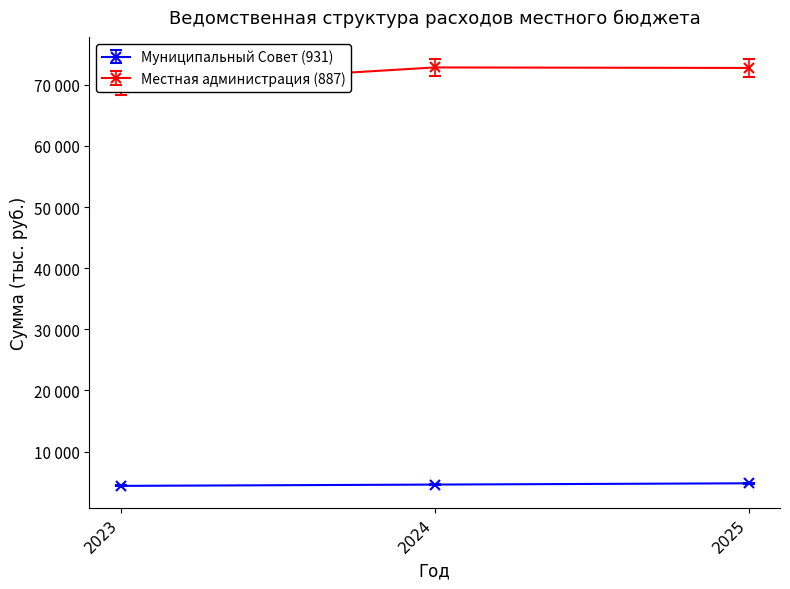

Reading left to right, list all the values displayed in this chart.

Муниципальный Совет (931): 2023=4293.5	2024=4501.9	2025=4707.6
Местная администрация (887): 2023=69744.9	2024=72831.9	2025=72746.9